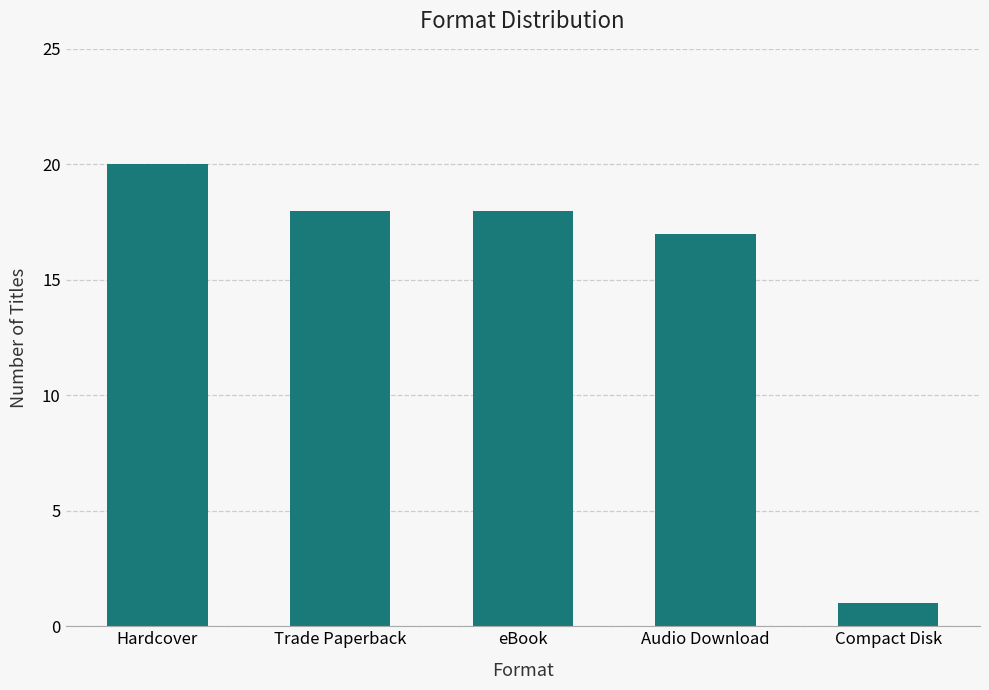

Reading left to right, transcribe all the data shown in this chart.

Hardcover=20	Trade Paperback=18	eBook=18	Audio Download=17	Compact Disk=1